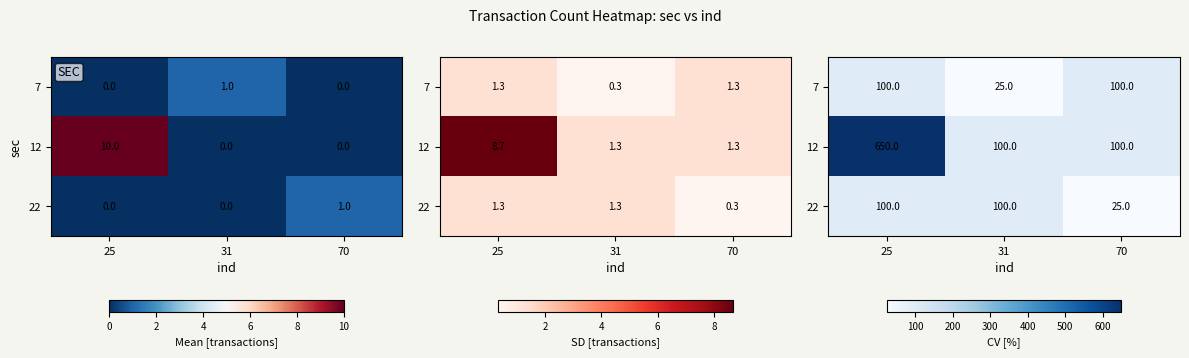

At which label does 12 reach its minimum?

31